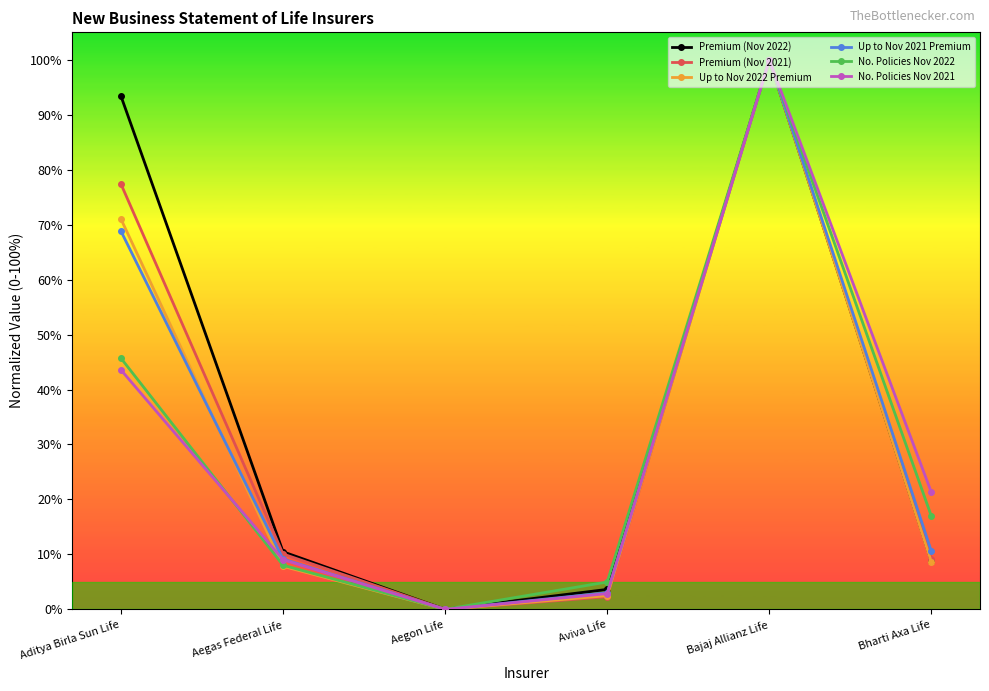

What is the difference between the second highest and minimum values in the No. Policies Nov 2021 series?

43.6